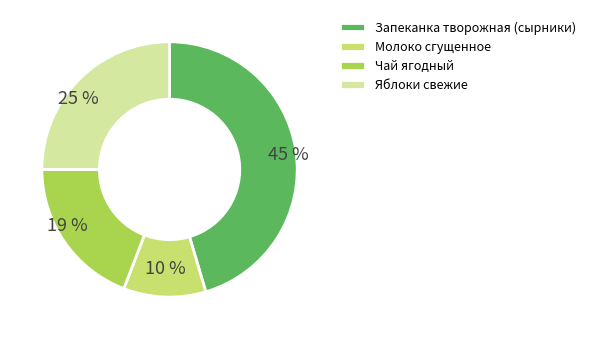

Count the number of slices in the pie.

4